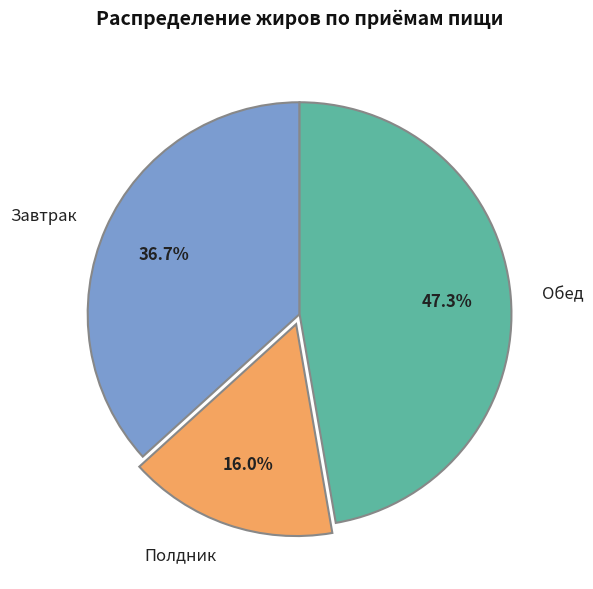

How many segments does this pie chart have?

3